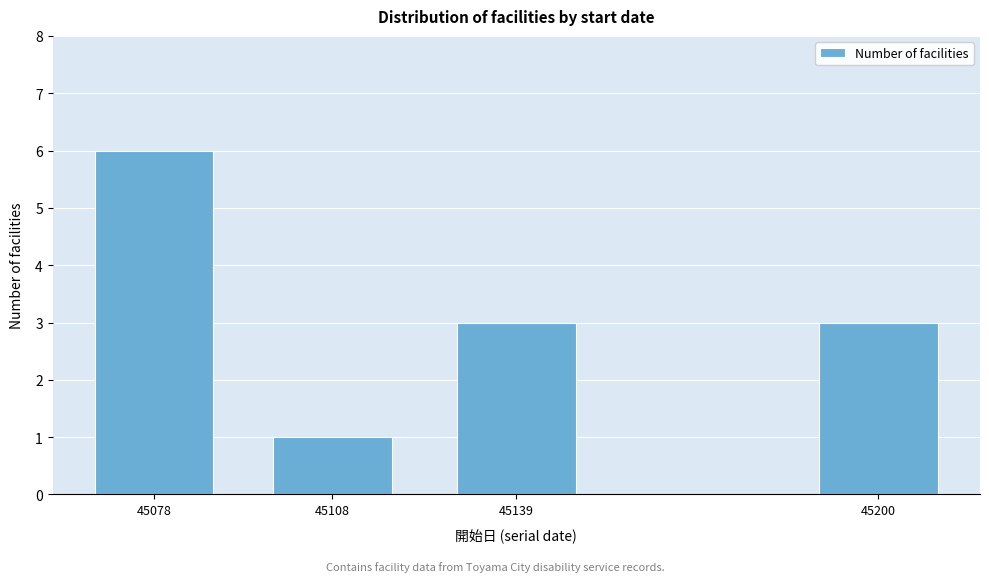

Reading left to right, what are all the values shown in this chart?

45078=6	45108=1	45139=3	45200=3